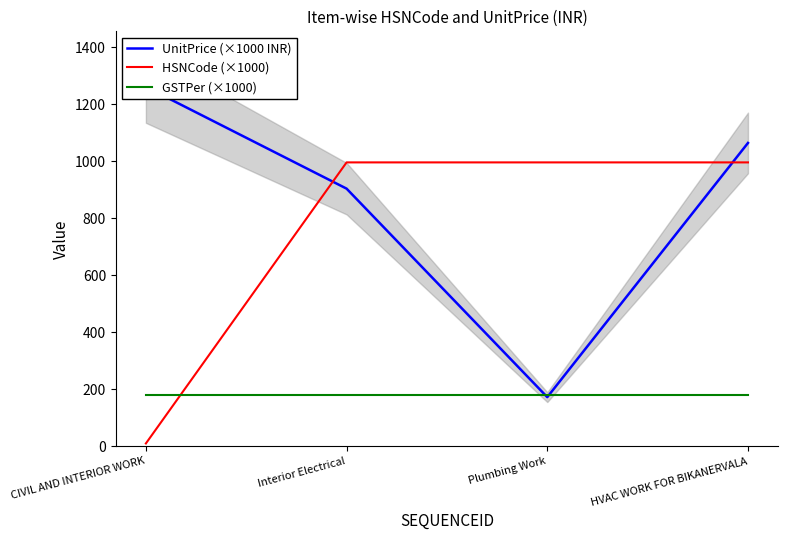

How many distinct data groups are displayed?

3